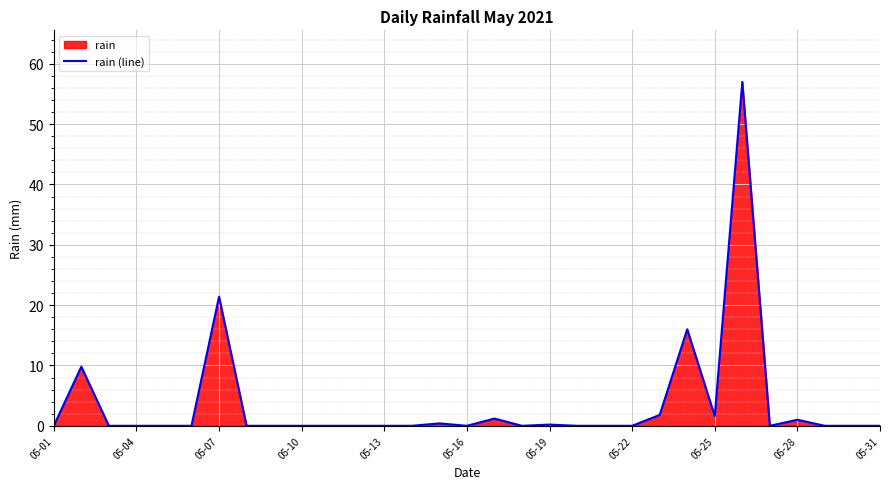

What is the average value?

3.6